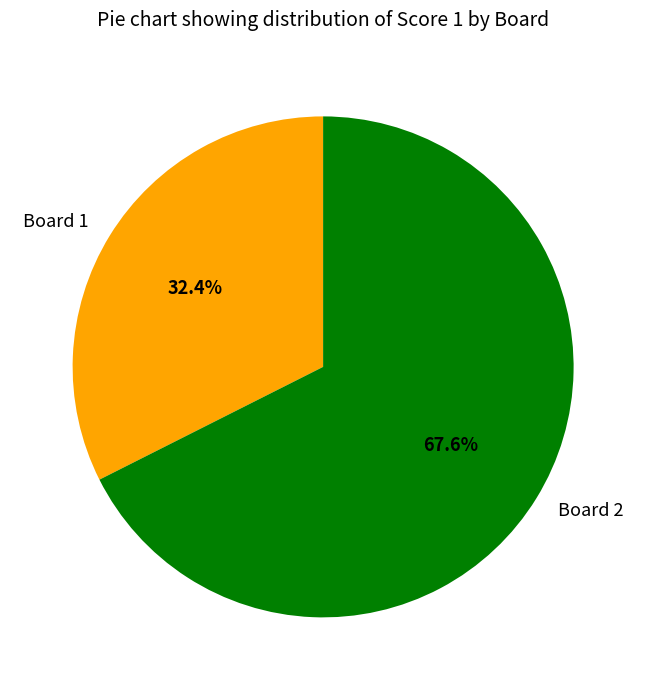

Between Board 2 and Board 1, which is larger?

Board 2